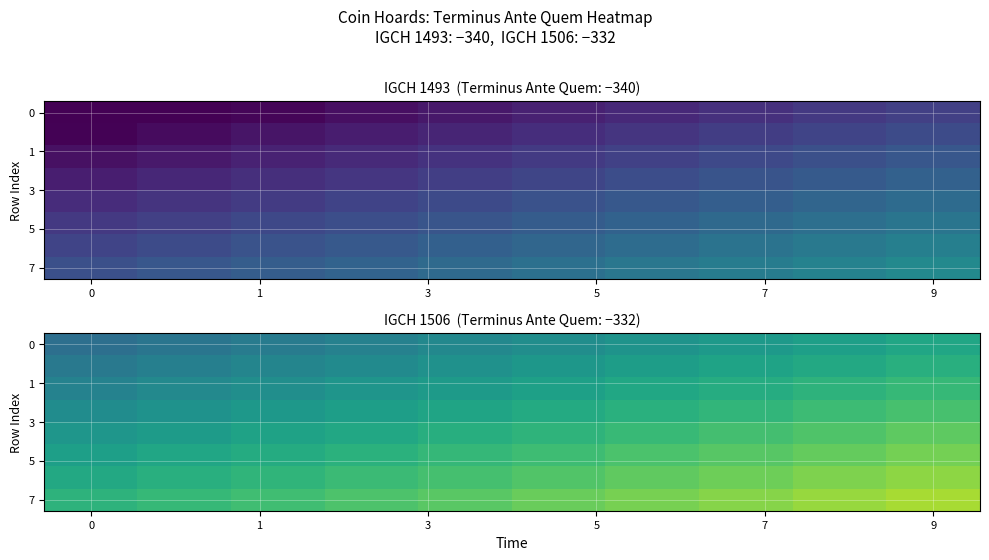

How many data points in 7 are less than -329?

7